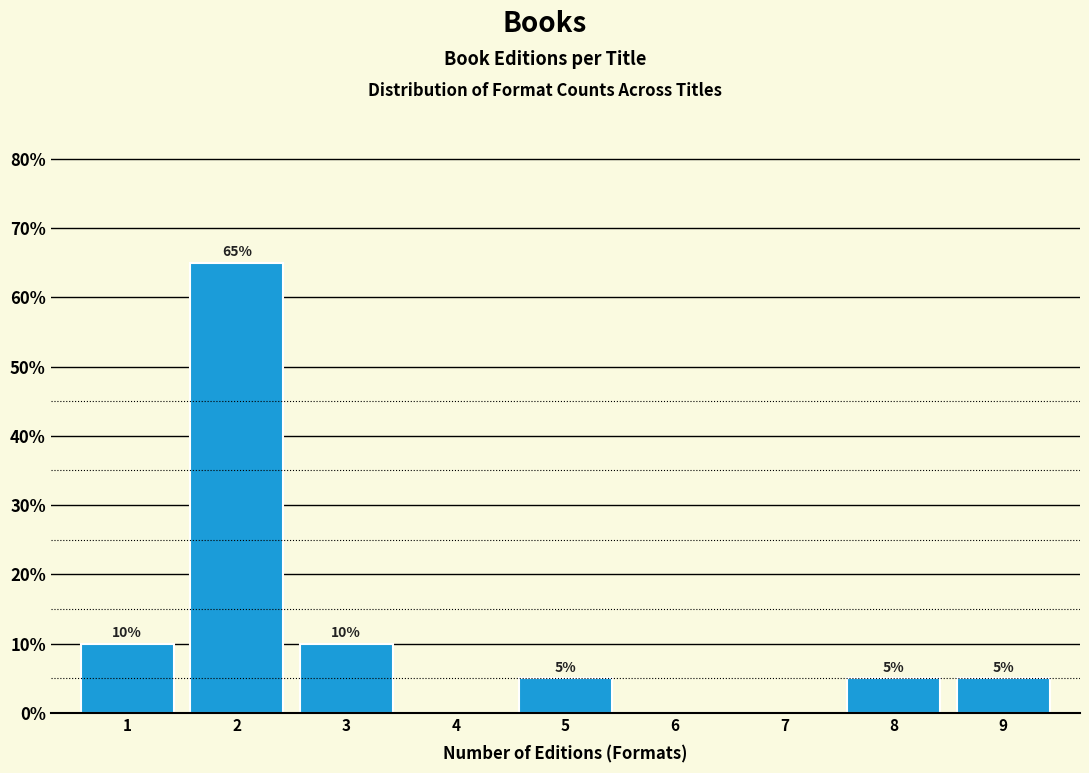

Reading left to right, transcribe all the data shown in this chart.

1=10	2=65	3=10	4=0	5=5	6=0	7=0	8=5	9=5